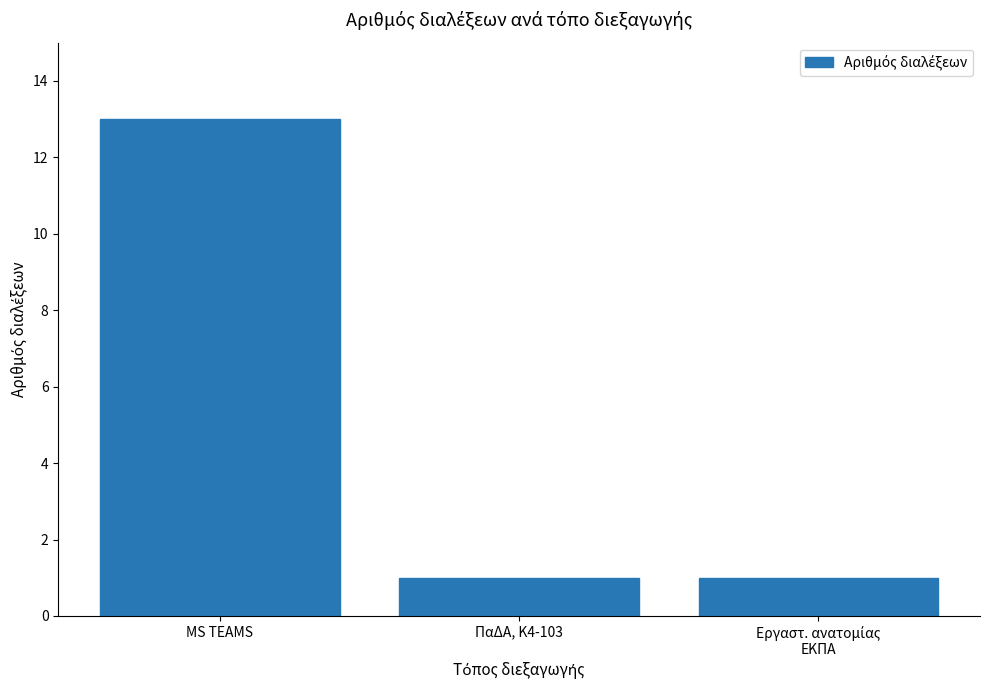

What is the change in value from MS TEAMS to ΠαΔΑ, Κ4-103?

-12